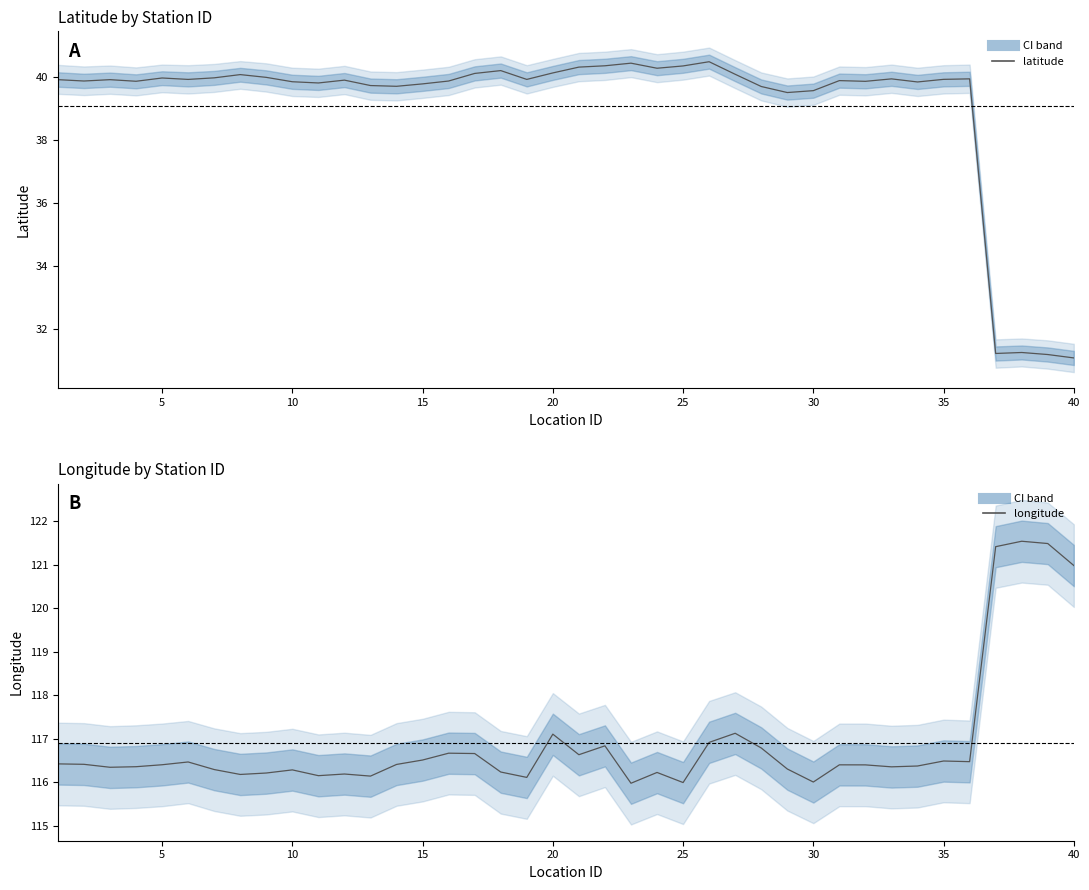

Reading left to right, extract all data points from this chart.

latitude: 39.9	39.9	39.9	39.9	40.0	39.9	40.0	40.1	40.0	39.9	39.8	39.9	39.7	39.7	39.8	39.9	40.1	40.2	39.9	40.1	40.3	40.4	40.5	40.3	40.4	40.5	40.1	39.7	39.5	39.6	39.9	39.9	40.0	39.9	39.9	40.0	31.2	31.3	31.2	31.1
longitude: 116.4	116.4	116.3	116.4	116.4	116.5	116.3	116.2	116.2	116.3	116.2	116.2	116.1	116.4	116.5	116.7	116.7	116.2	116.1	117.1	116.6	116.8	116.0	116.2	116.0	116.9	117.1	116.8	116.3	116.0	116.4	116.4	116.4	116.4	116.5	116.5	121.4	121.5	121.5	121.0